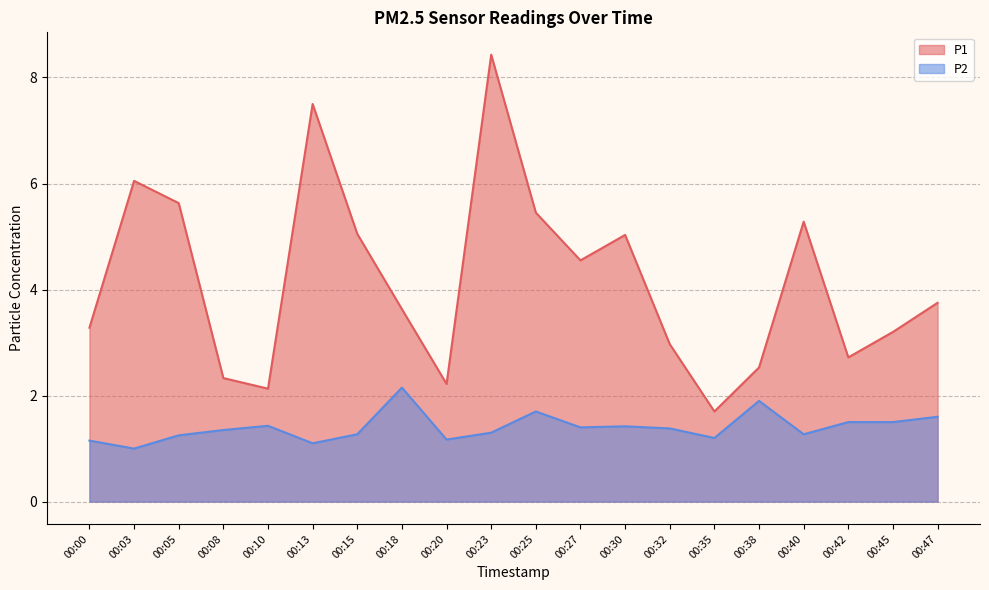

Reading right to left, what are all the values shown in this chart?

P1: 3.8	3.2	2.7	5.3	2.5	1.7	3.0	5.0	4.5	5.5	8.4	2.2	3.6	5.0	7.5	2.1	2.3	5.6	6.0	3.3
P2: 1.6	1.5	1.5	1.3	1.9	1.2	1.4	1.4	1.4	1.7	1.3	1.2	2.1	1.3	1.1	1.4	1.4	1.2	1.0	1.1